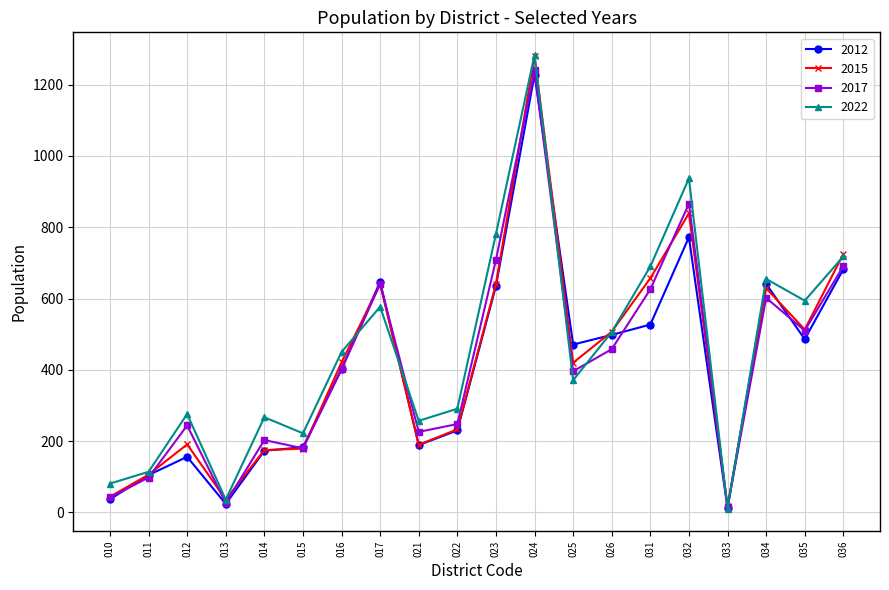

The value of 2022 at 031 is 690. True or false?

True